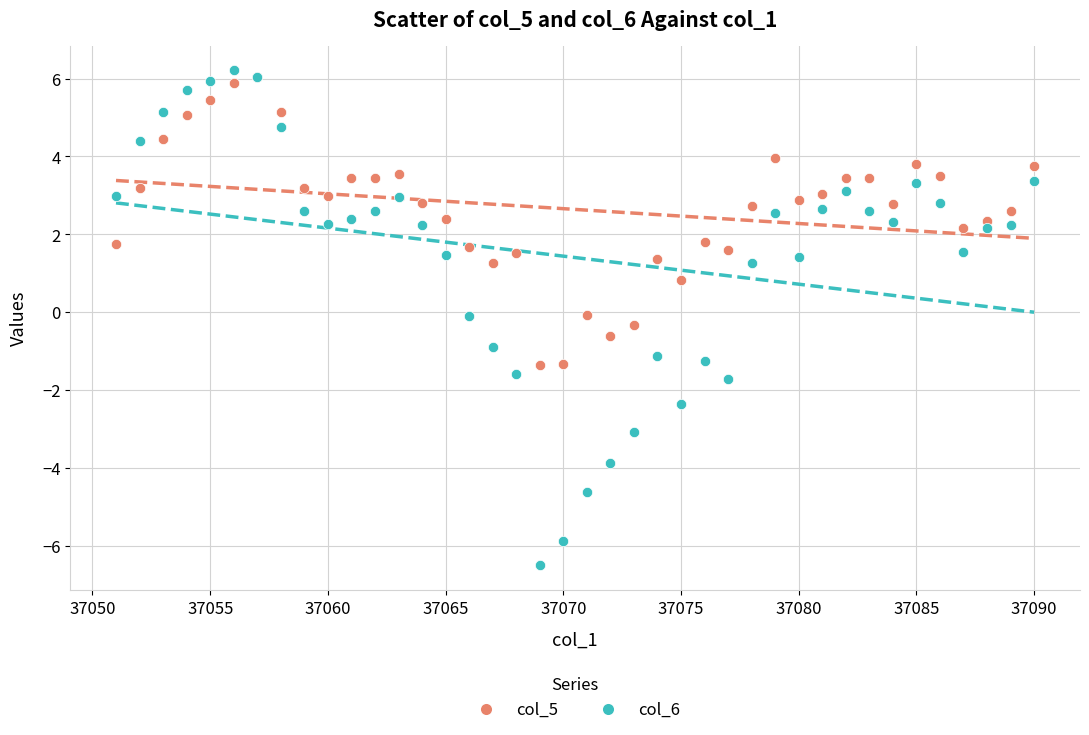

Which series contains the lowest Y value?

col_6